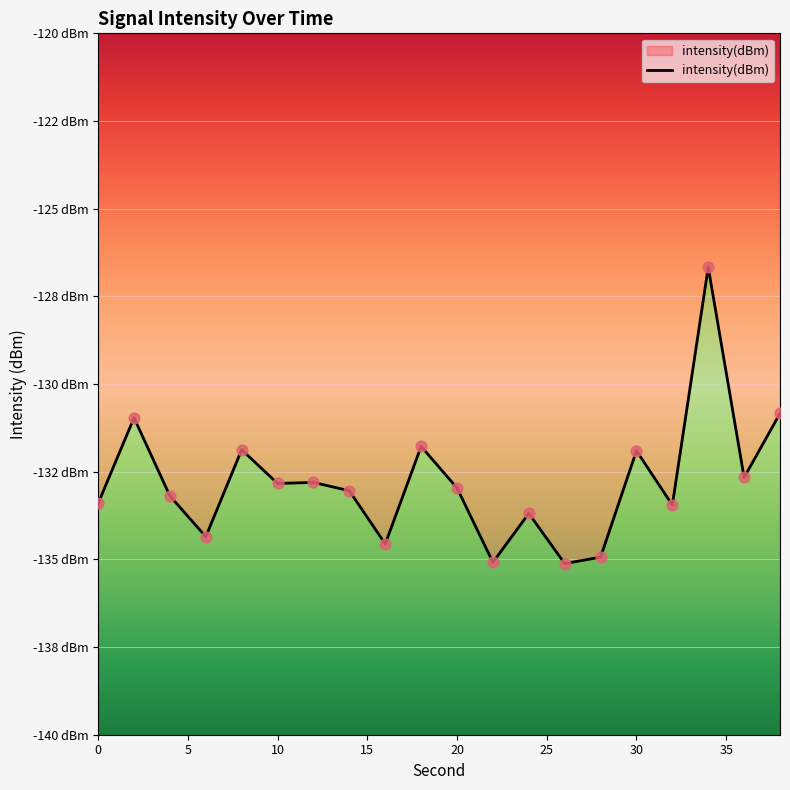

What is the change in value from 10 to 22?

-2.2